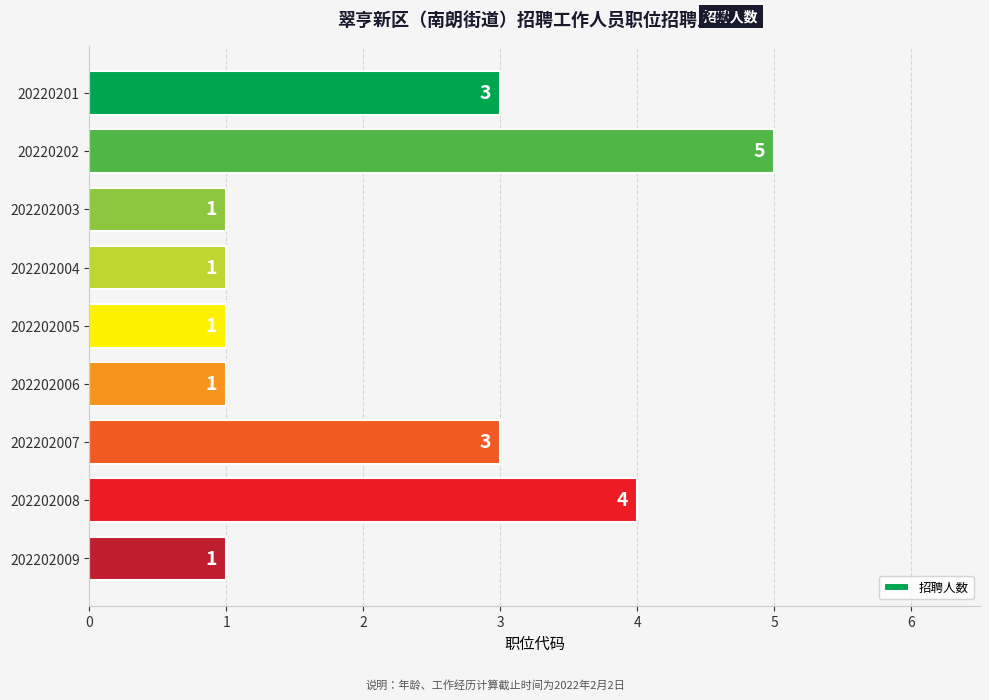

What is the average value?

2